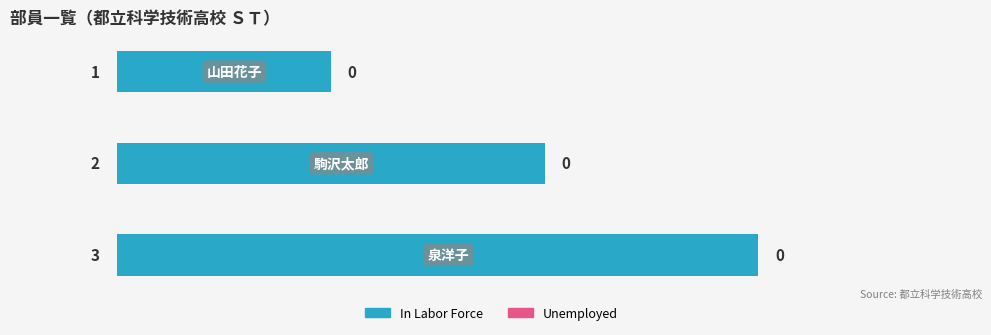

Count the values in the range 1 to 3.

3